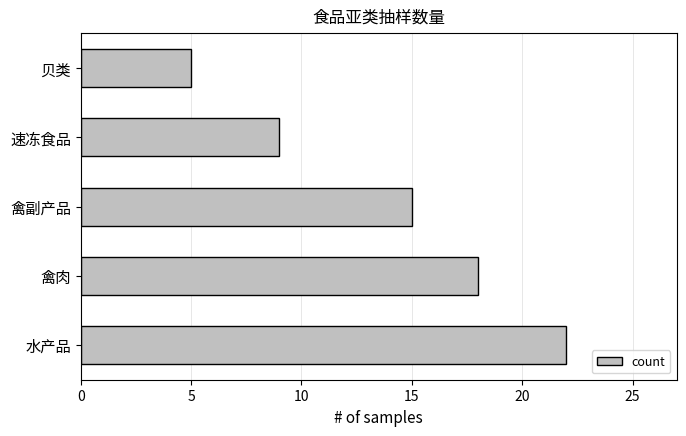

What is the change in value from 禽肉 to 贝类?

-13